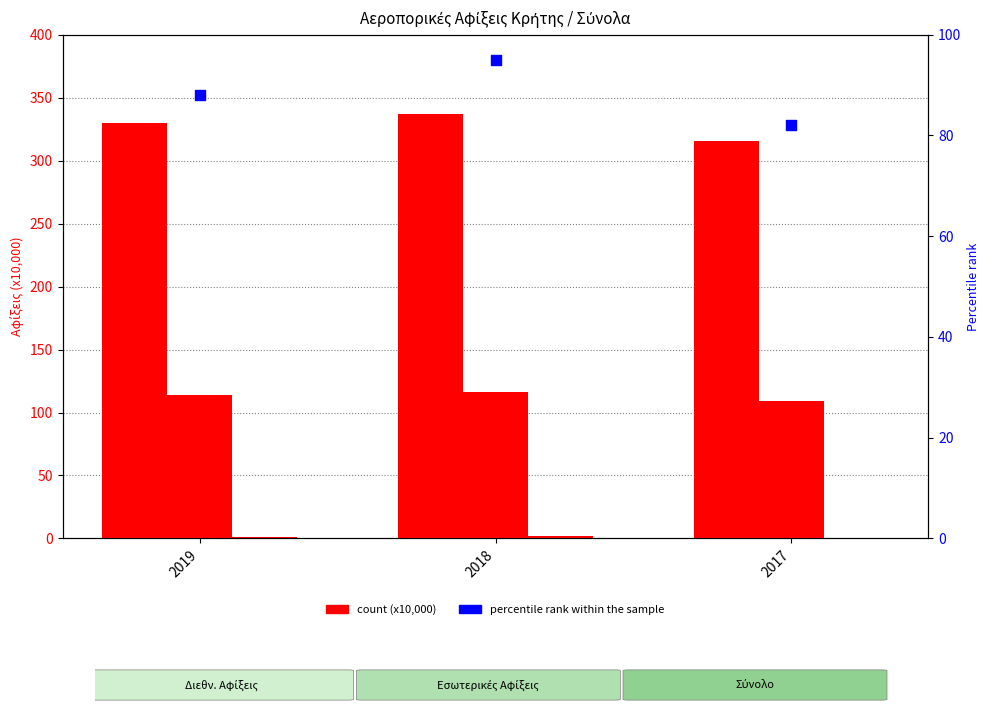

At how many categories does at least one series exceed 145?

3